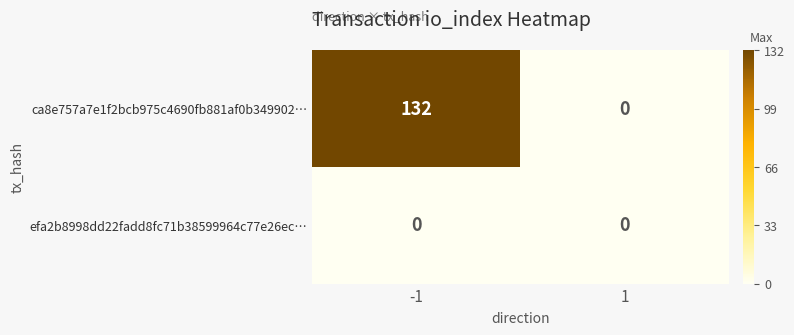

Reading left to right, list all the values displayed in this chart.

ca8e757a7e1f2bcb975c4690fb881af0b349902…: 132	0
efa2b8998dd22fadd8fc71b38599964c77e26ec…: 0	0